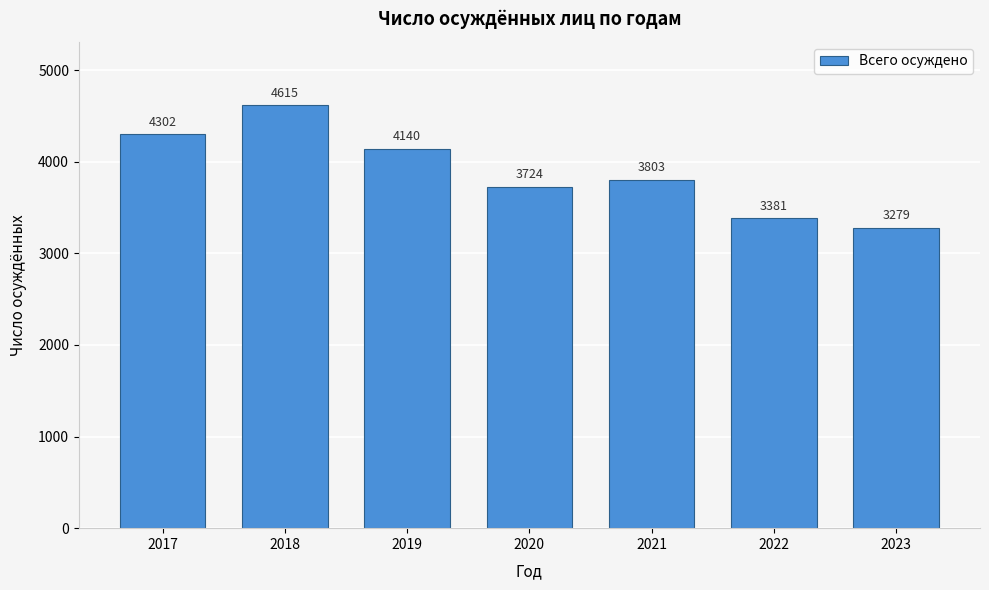

Reading right to left, transcribe all the data shown in this chart.

3279	3381	3803	3724	4140	4615	4302